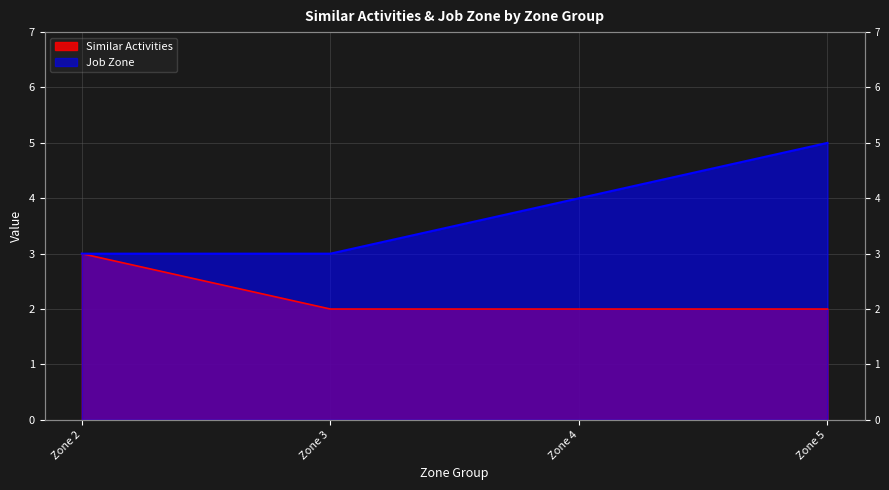

Reading right to left, transcribe all the data shown in this chart.

Similar Activities: 2	2	2	3
Job Zone: 5	4	3	3